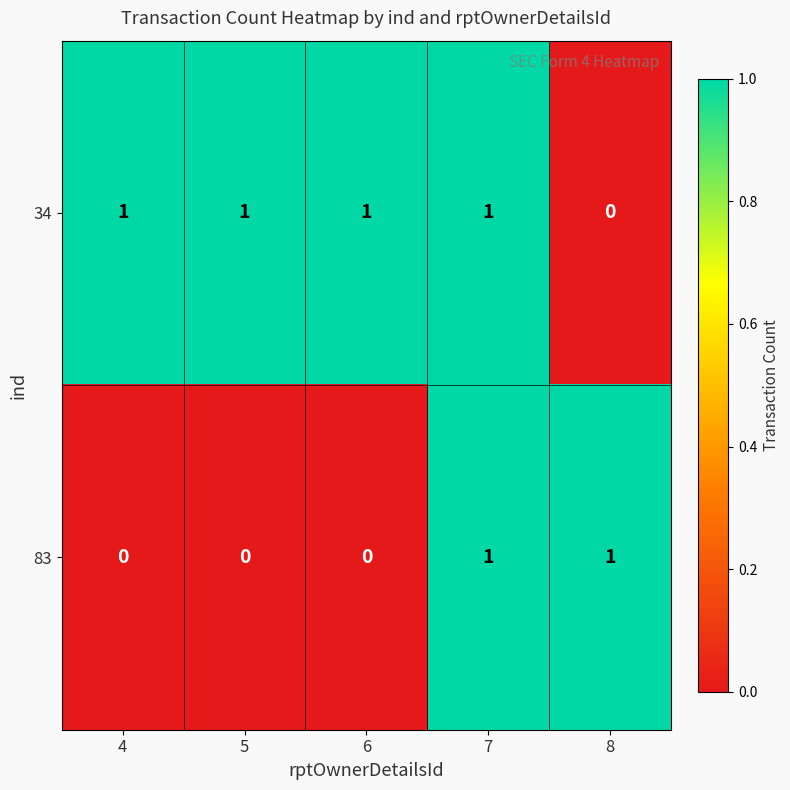

Is it true that 83 equals 0 at 8?

False